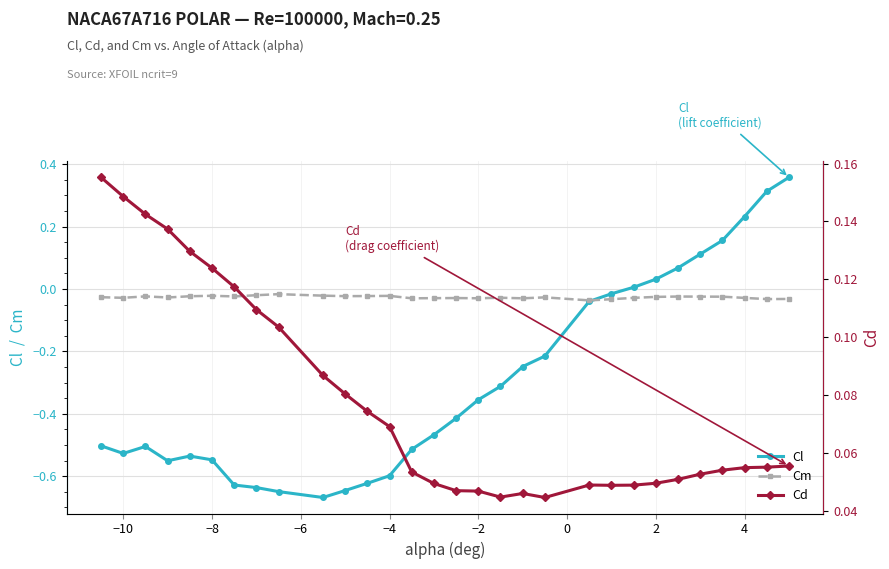

True or false: Cm has more than 0 interior local peaks.

True